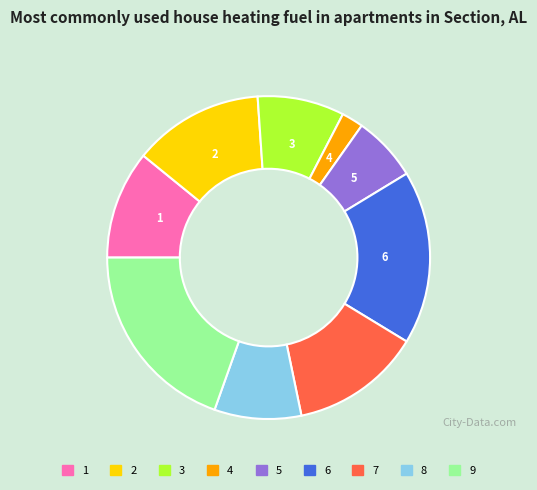

Which category has the biggest portion of the pie?

9